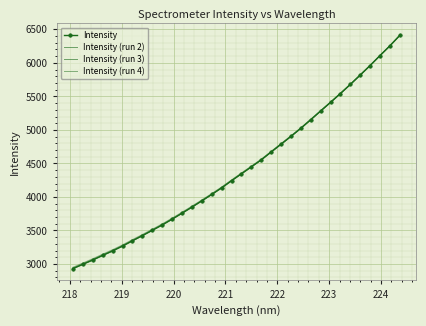

What are all the series names shown in the legend?

Intensity, Intensity (run 2), Intensity (run 3), Intensity (run 4)